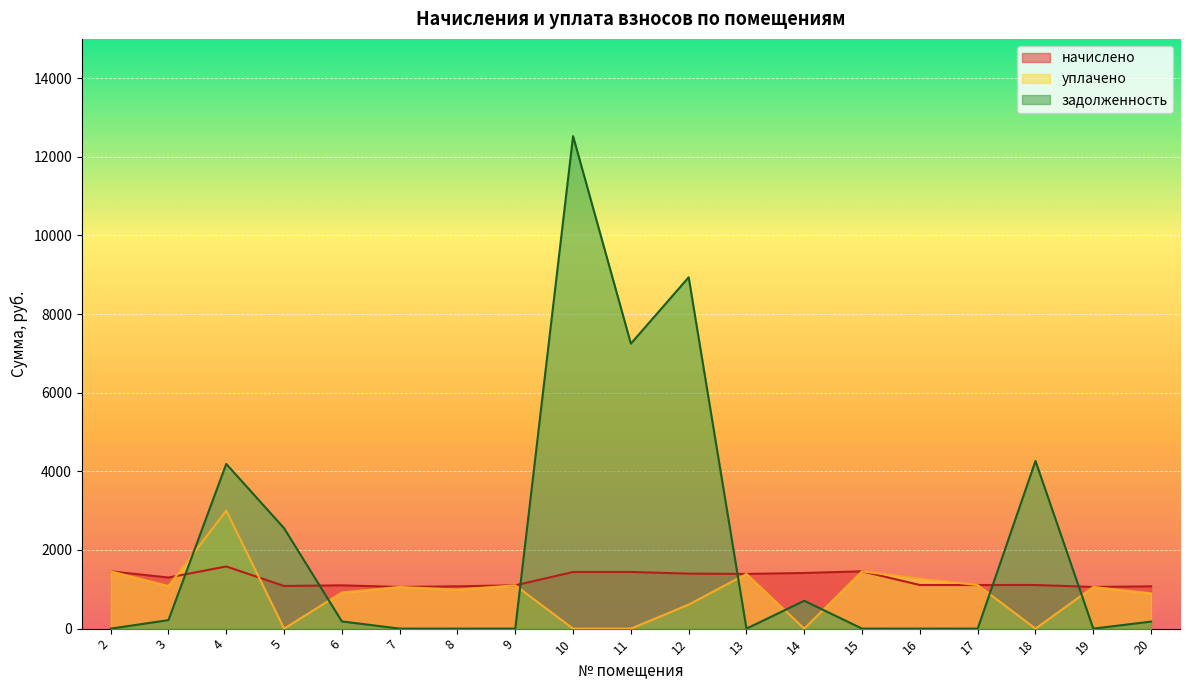

How many interior local valleys does the задолженность series have?

3